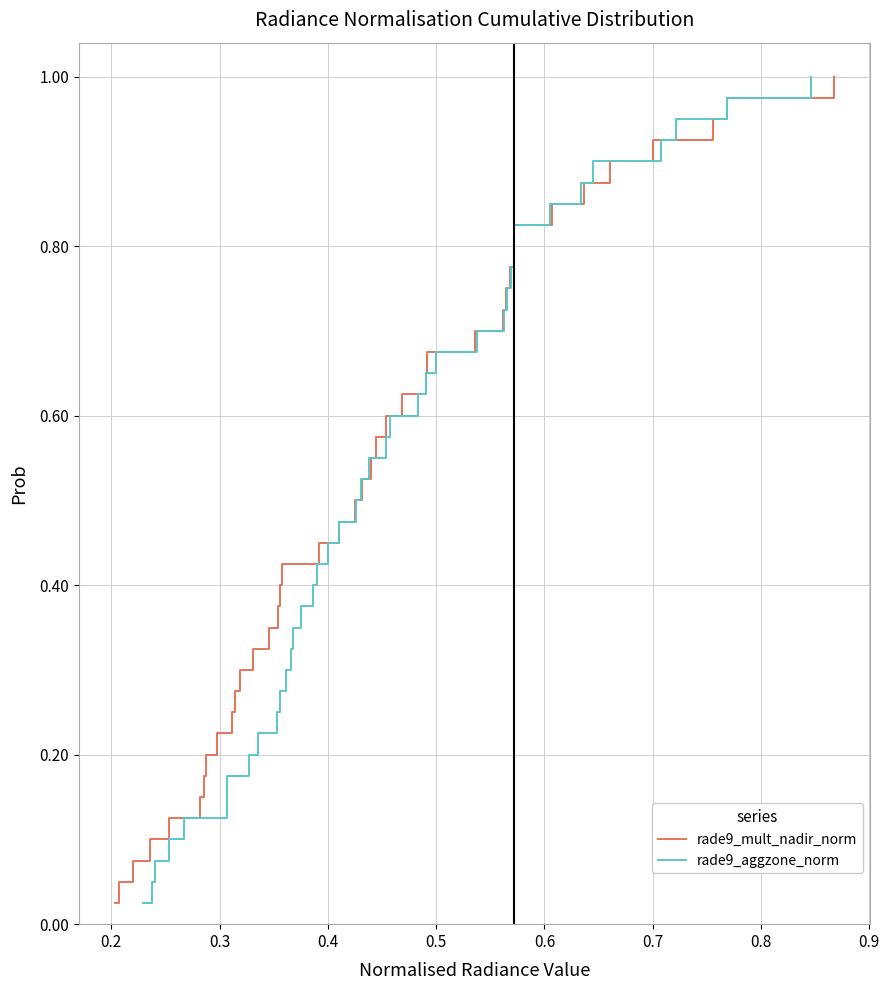

Count the number of categories in the chart.

40